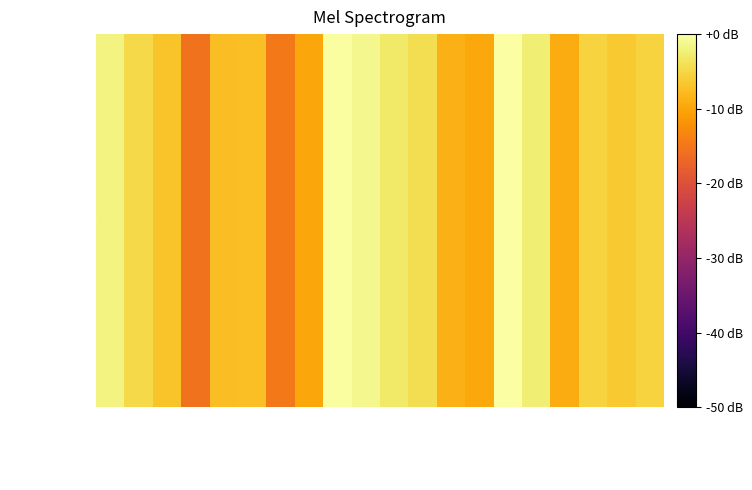

What is the approximate value at 001-001-0000135?

-9.6